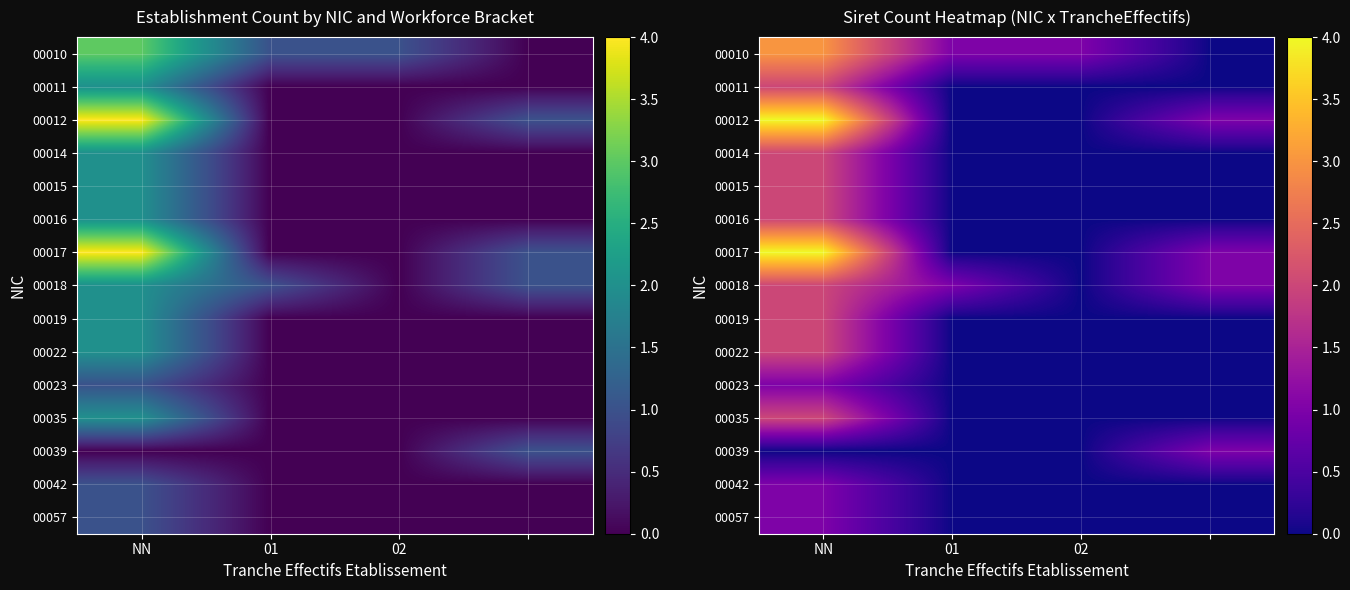

Which series has the widest spread of values?

00012